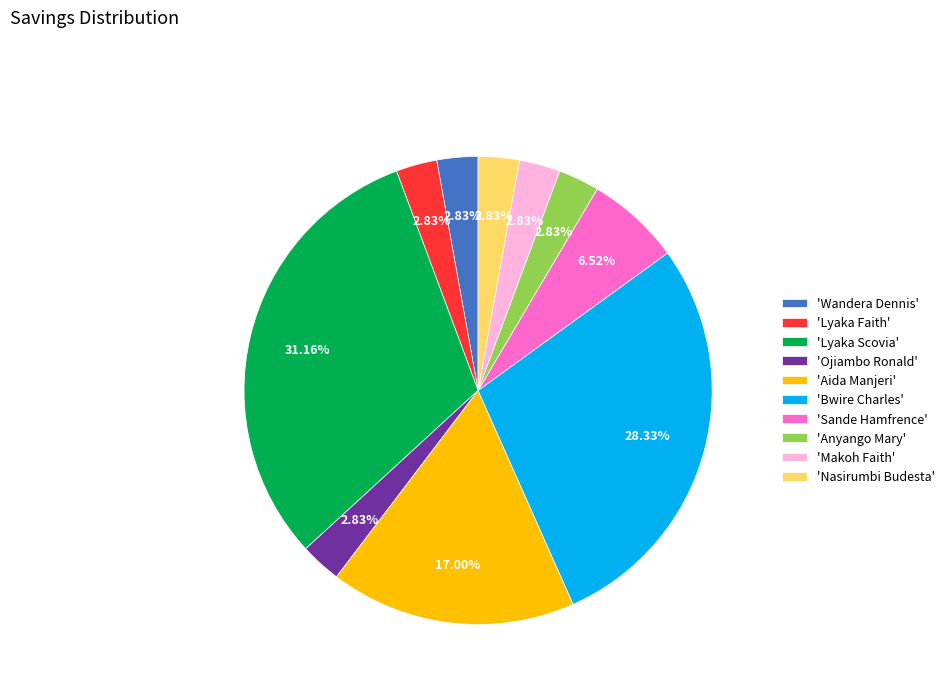

Combined, do 'Ojiambo Ronald' and 'Anyango Mary' account for over 50%?

No